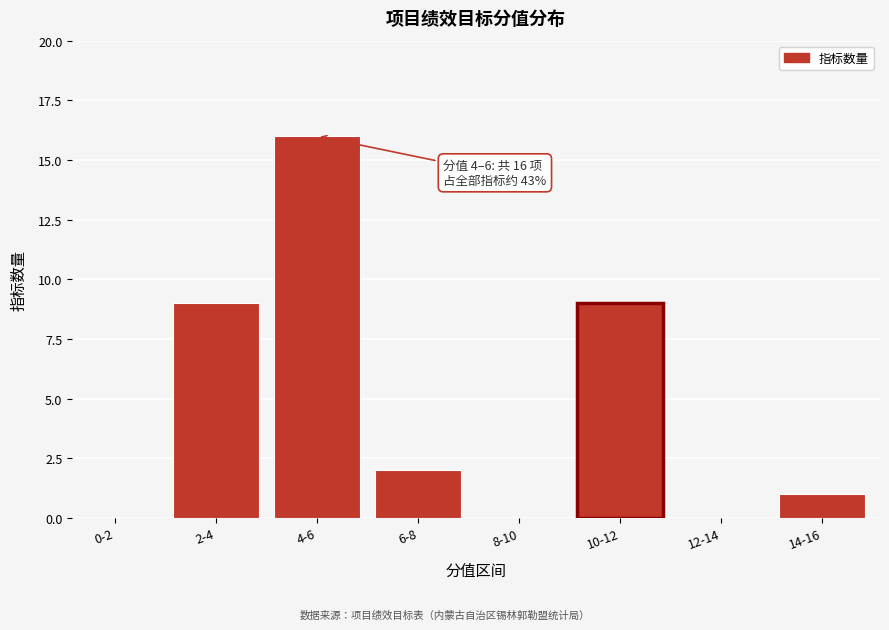

Reading right to left, what are all the values shown in this chart?

14-16=1	12-14=0	10-12=9	8-10=0	6-8=2	4-6=16	2-4=9	0-2=0